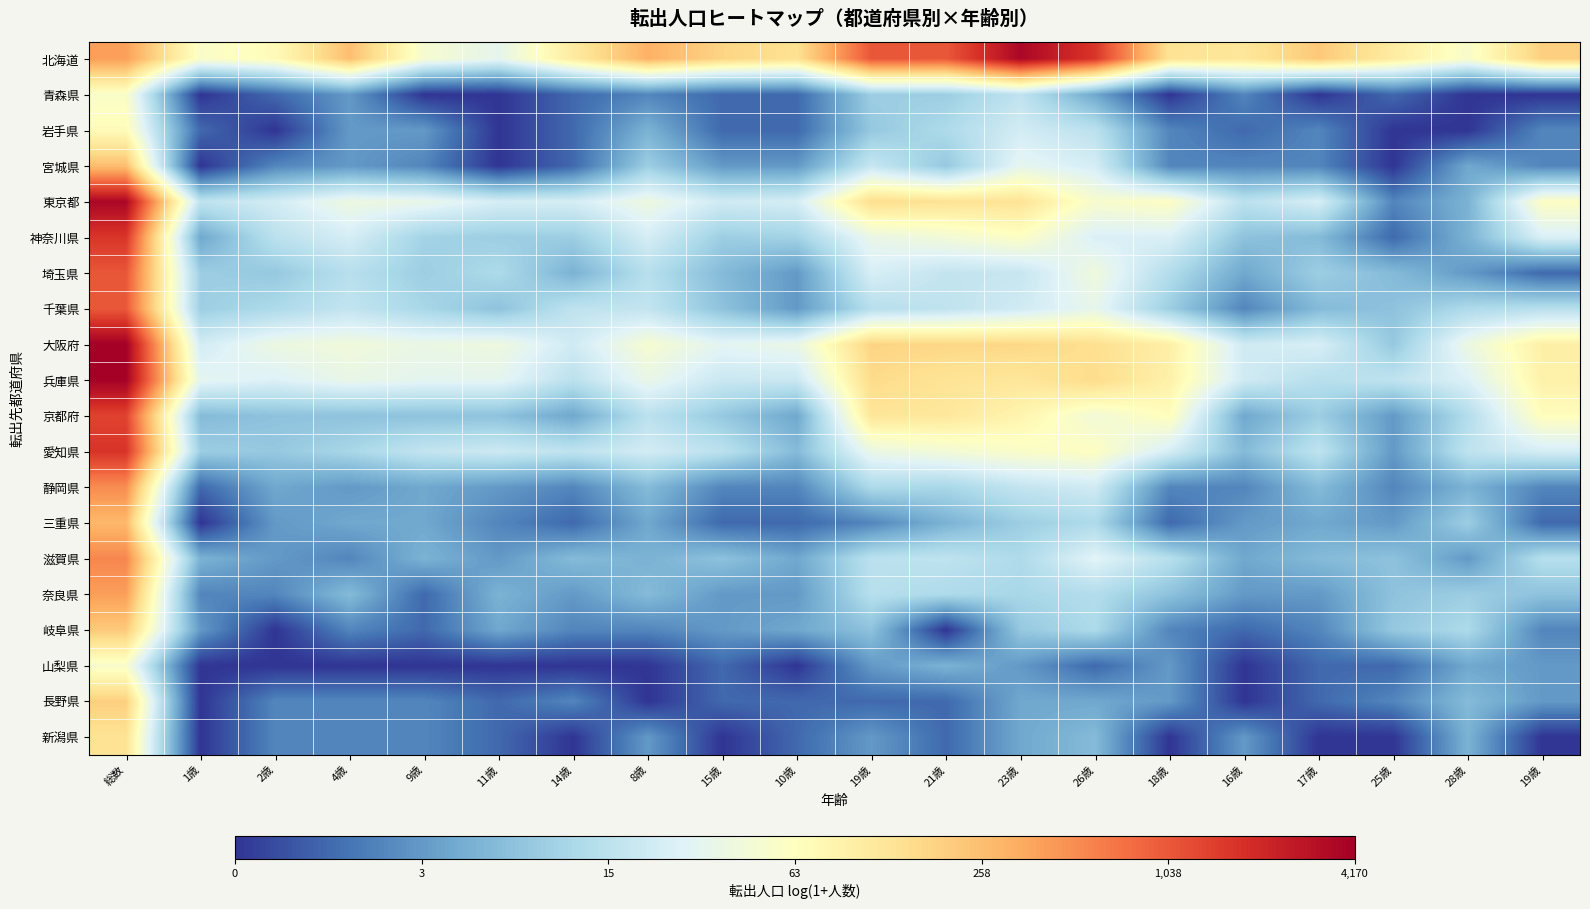

How many series are shown in this chart?

20